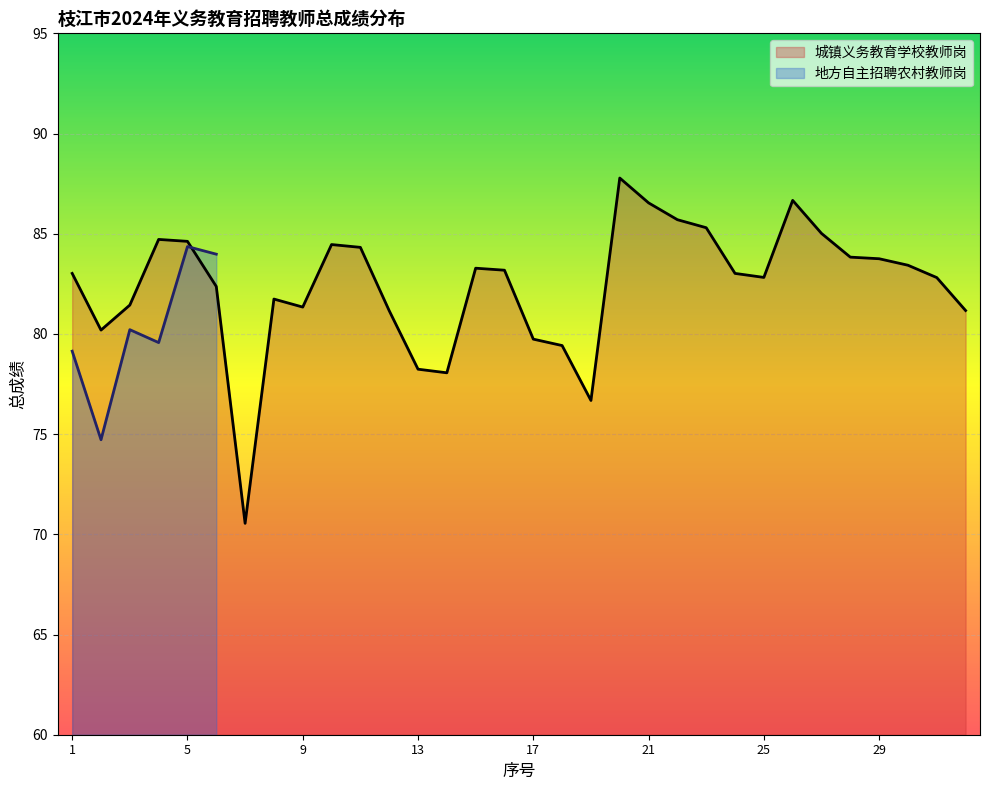

List the labels in order of value, largest first.

20, 26, 21, 22, 23, 27, 4, 5, 10, 11, 28, 29, 30, 15, 16, 1, 24, 25, 31, 6, 8, 3, 9, 32, 12, 2, 17, 18, 13, 14, 19, 7